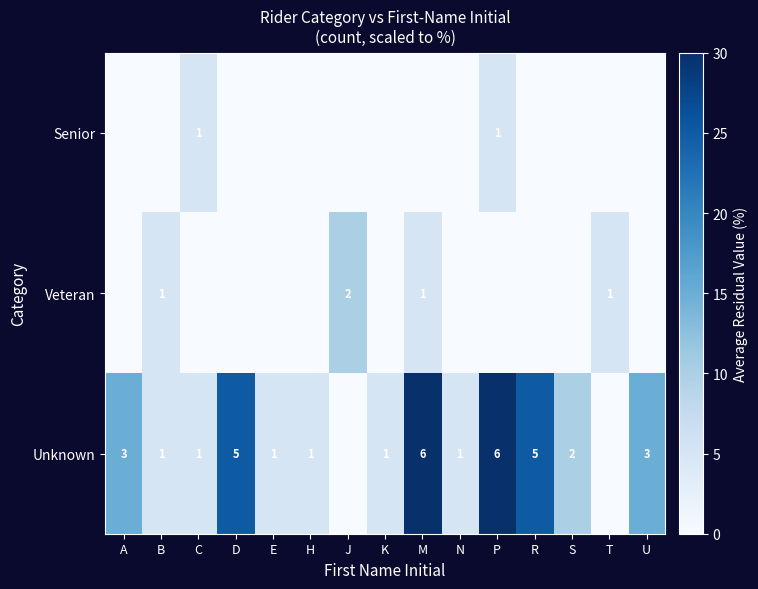

The value of Unknown at R is 5. True or false?

True